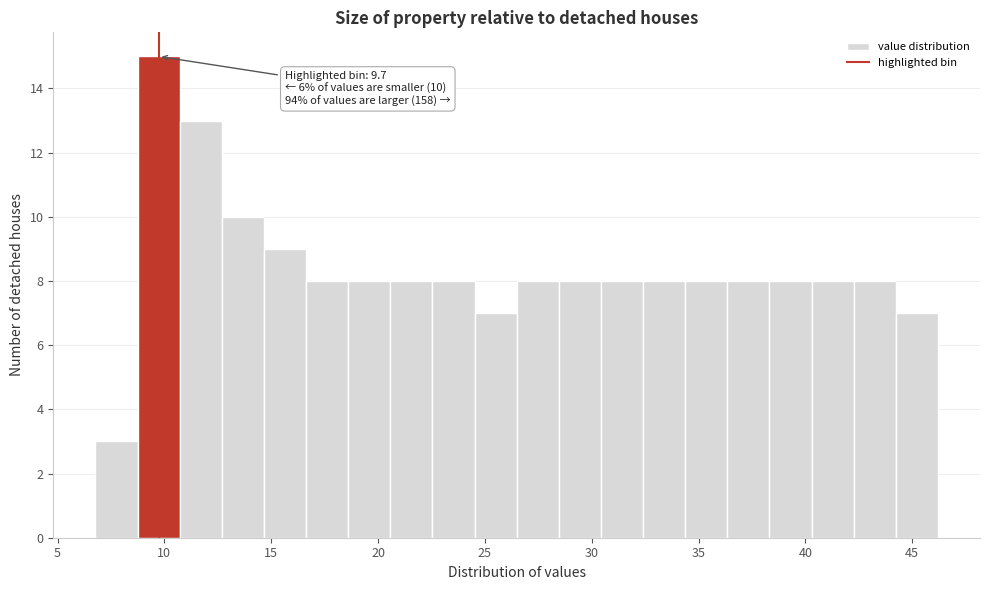

Read against the x-axis, roughly where is the centre of the tallest bar?

9.5